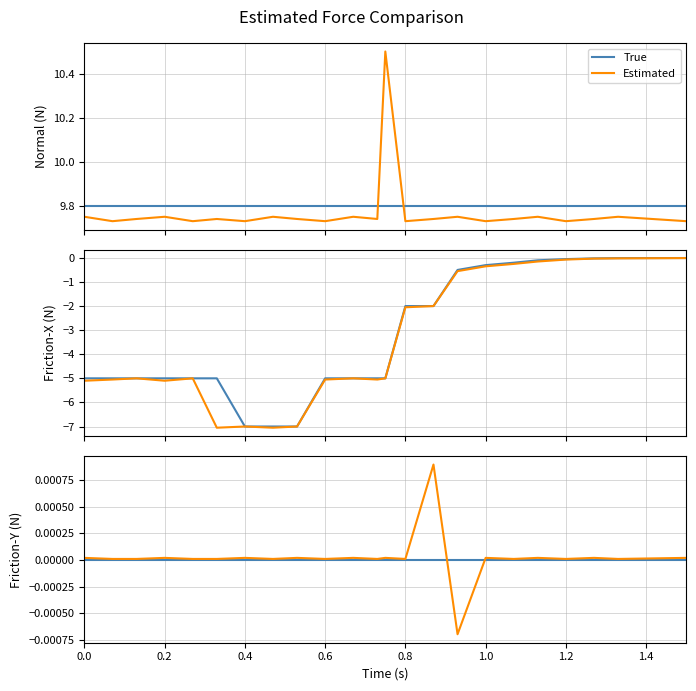

Which series has the widest spread of values?

Estimated